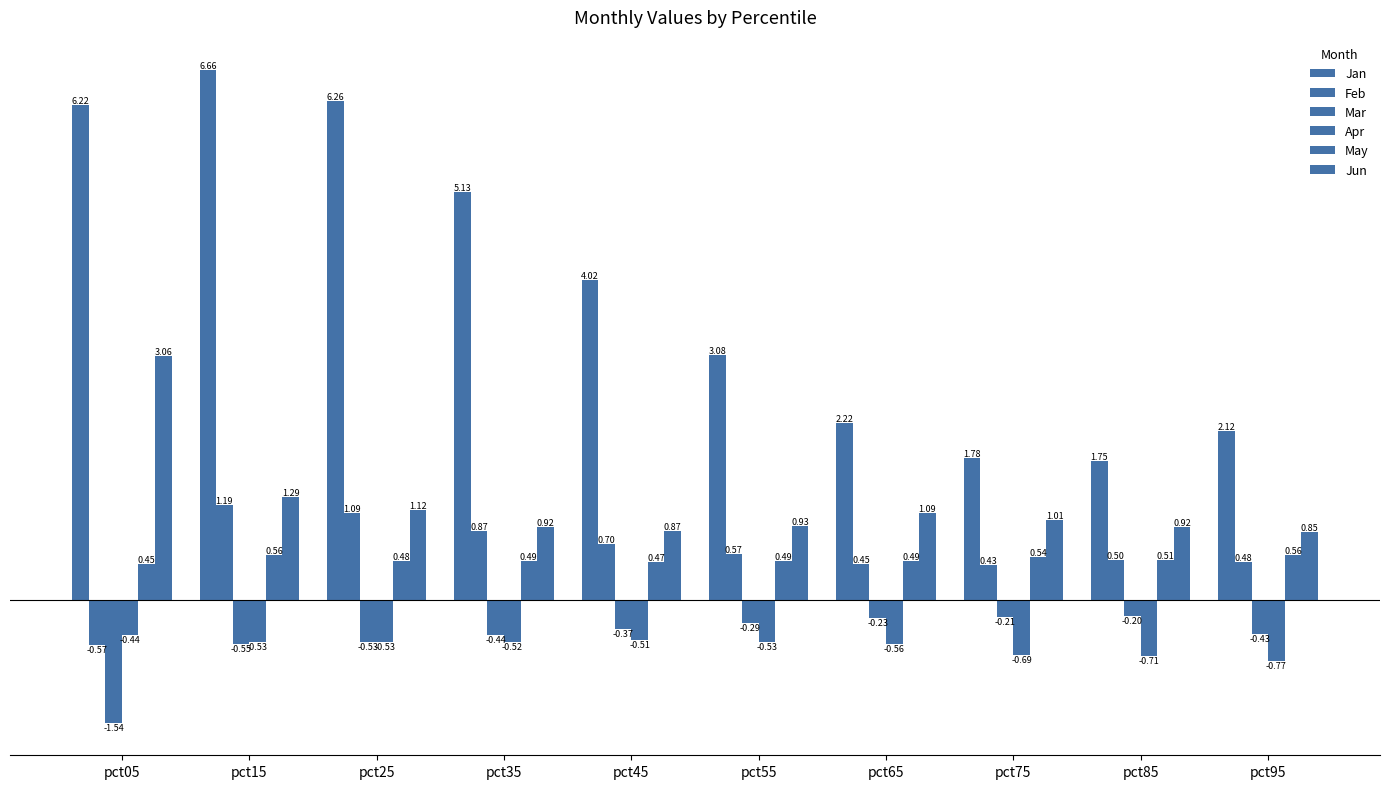

The Jan series shows 6.7 at pct15. True or false?

True